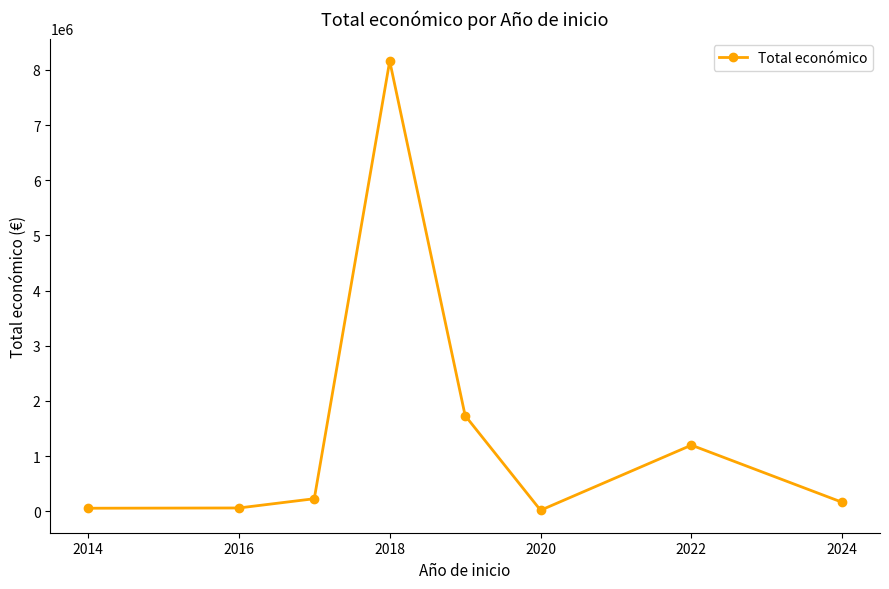

What is the difference between the maximum and minimum values?

8144597